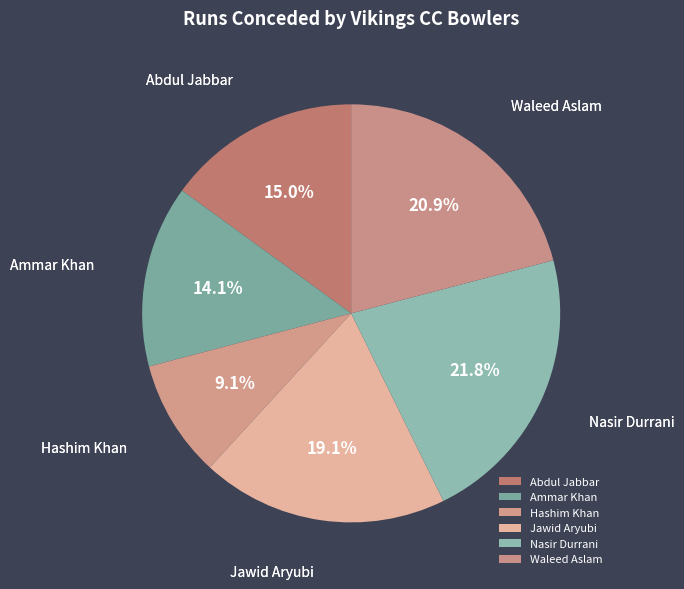

Is it true that Waleed Aslam is 21% of the pie?

True